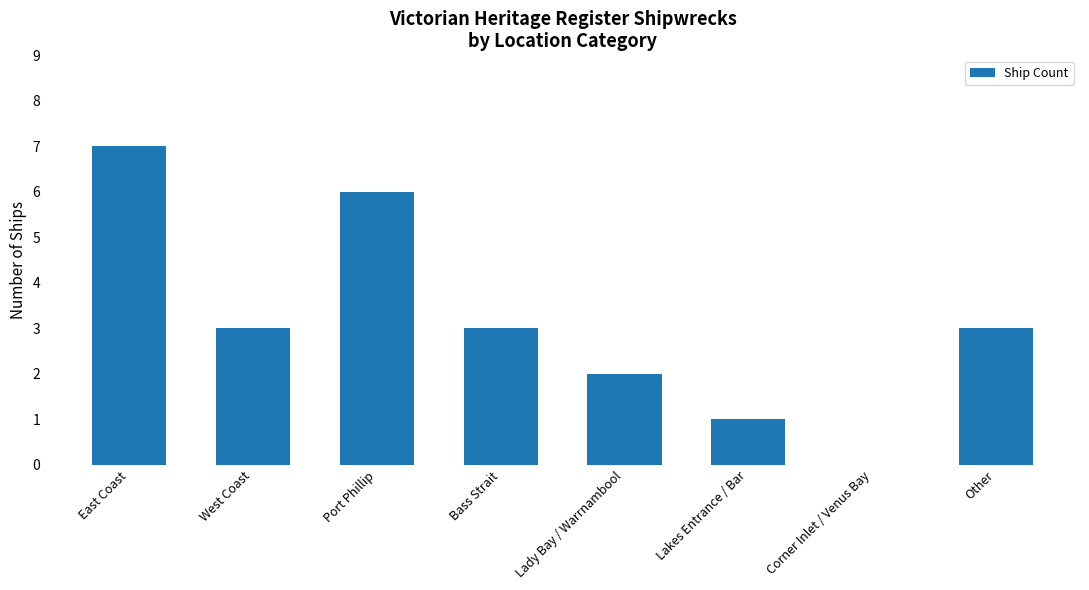

Which label corresponds to the largest value in the chart?

East Coast